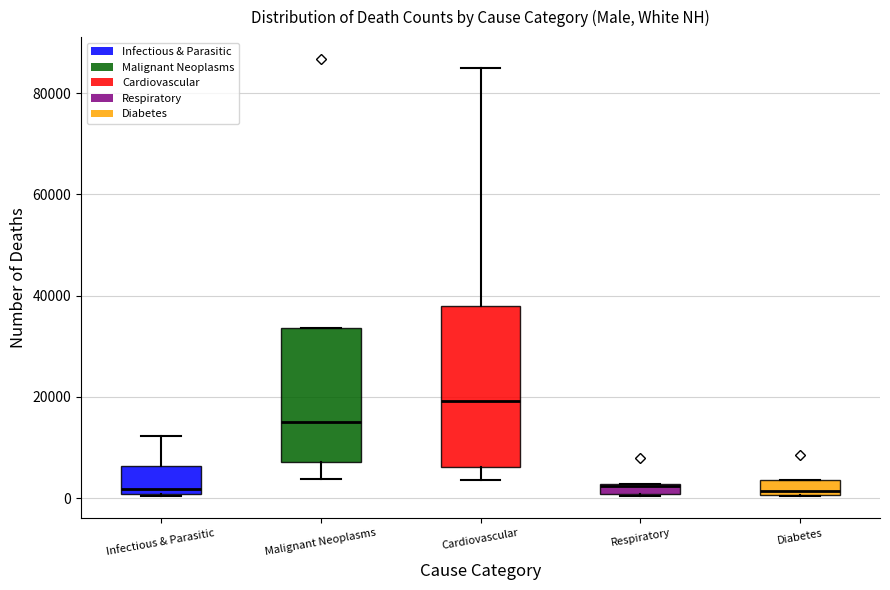

Where is the lower edge of the box for Diabetes on the y-axis? The values are not printed on the chart, so give them approximately, as read against the axis.

0